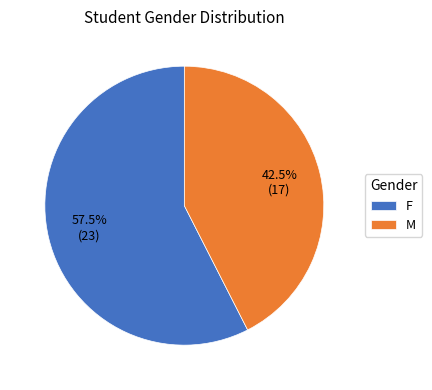

Rank the categories by value from highest to lowest.

F, M